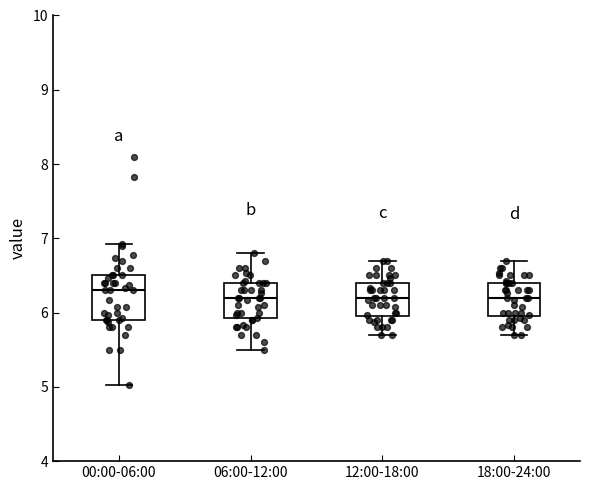

Where does the lower whisker of the box for 06:00-12:00 end on the y-axis? The values are not printed on the chart, so give them approximately, as read against the axis.

5.5